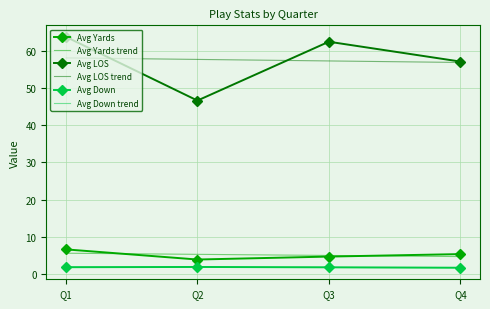

What is the minimum value for Avg LOS trend?

56.9